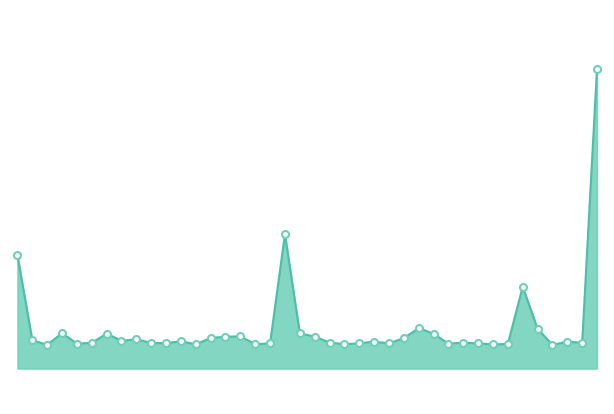

How many lines are shown in the chart?

1